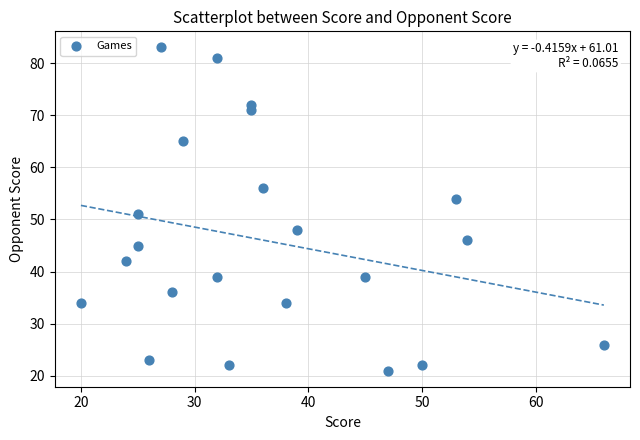

What is the range of Y values (max minus min)?

62